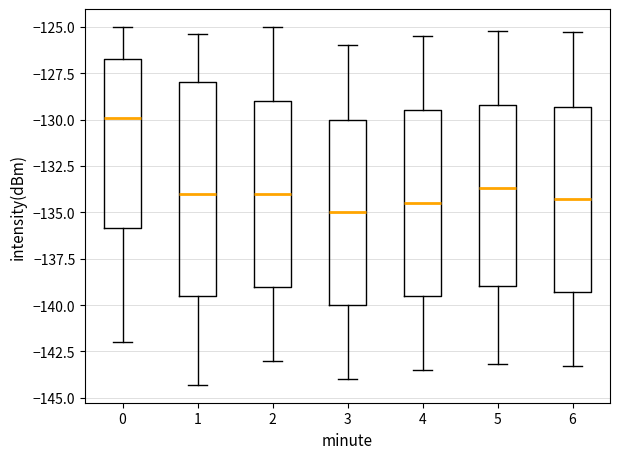

Where does the median line of the box at x = 3 sit on the y-axis? The values are not printed on the chart, so give them approximately, as read against the axis.

-135.0